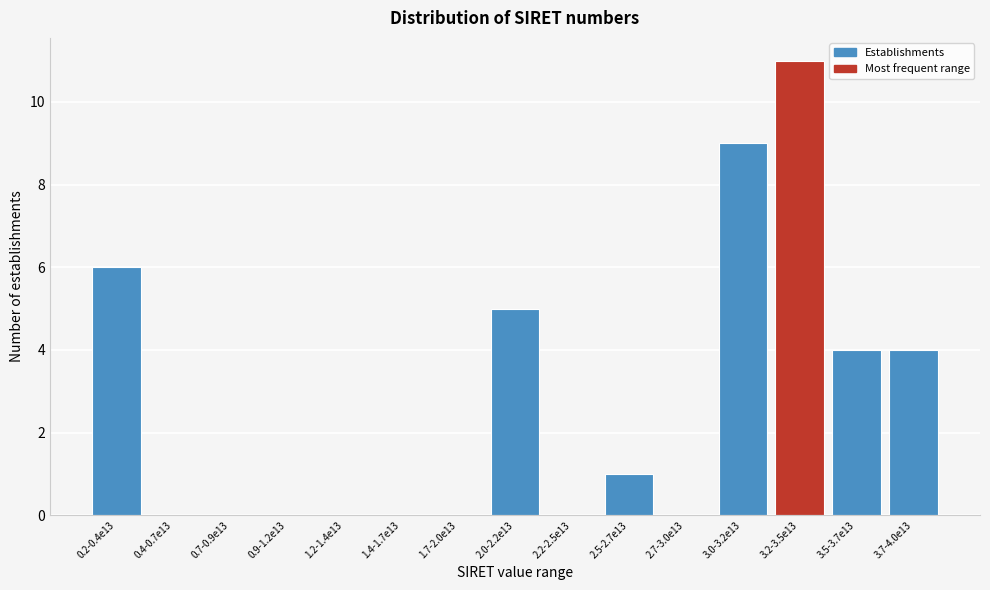

Reading right to left, list all the values displayed in this chart.

3.7-4.0e13=4	3.5-3.7e13=4	3.2-3.5e13=11	3.0-3.2e13=9	2.7-3.0e13=0	2.5-2.7e13=1	2.2-2.5e13=0	2.0-2.2e13=5	1.7-2.0e13=0	1.4-1.7e13=0	1.2-1.4e13=0	0.9-1.2e13=0	0.7-0.9e13=0	0.4-0.7e13=0	0.2-0.4e13=6